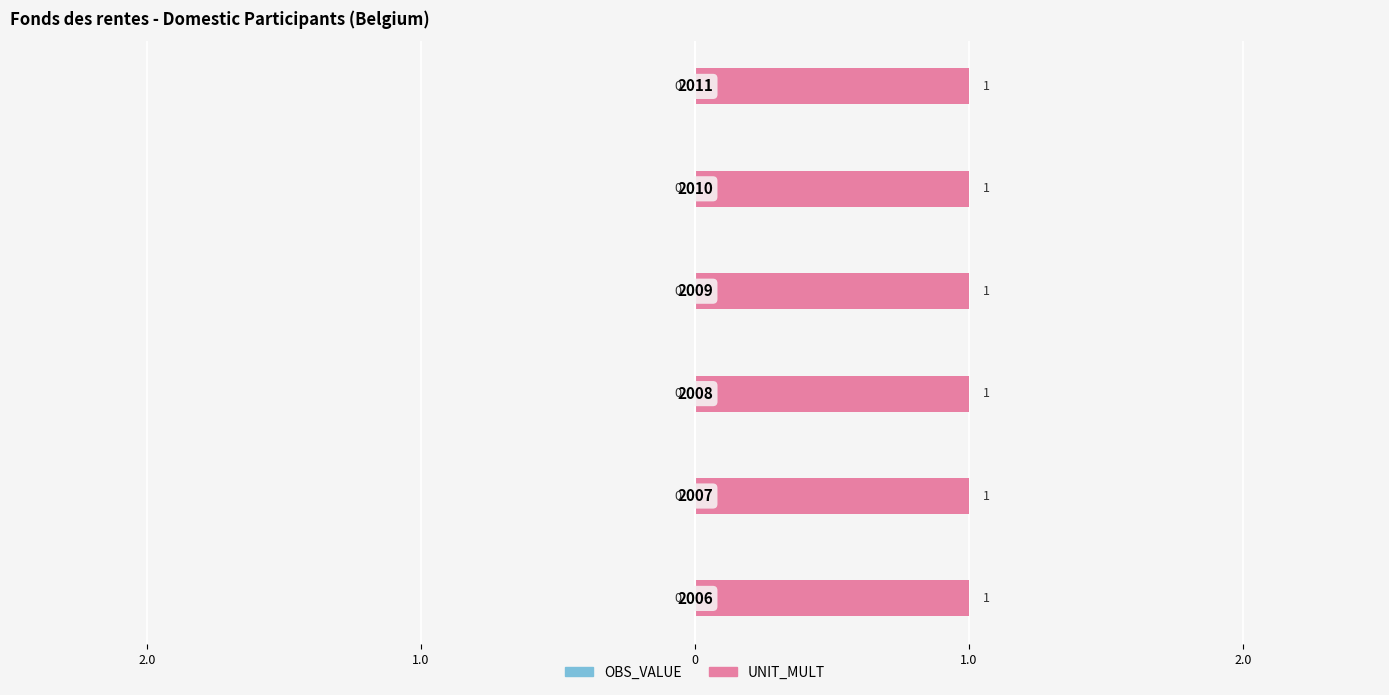

What is the maximum value shown in the chart?

1